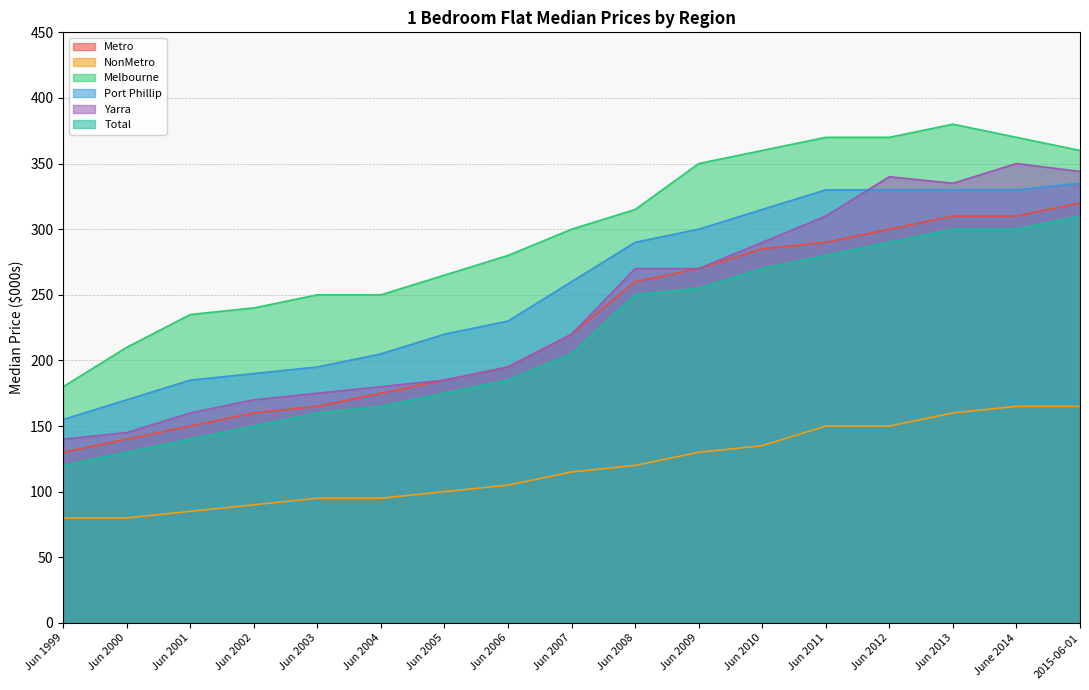

Rank the series at Jun 2006 from lowest to highest value.

NonMetro, Total, Metro, Yarra, Port Phillip, Melbourne